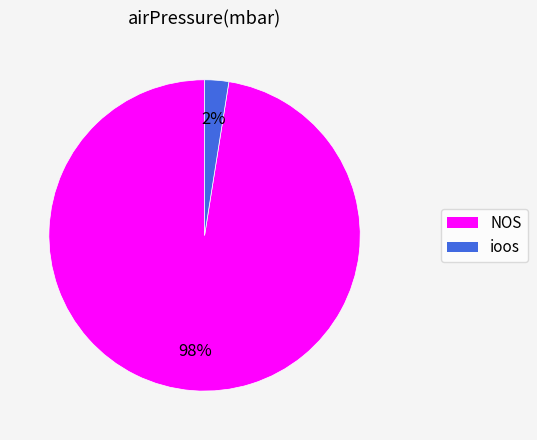

To the nearest percent, what is the average slice percentage?

50%